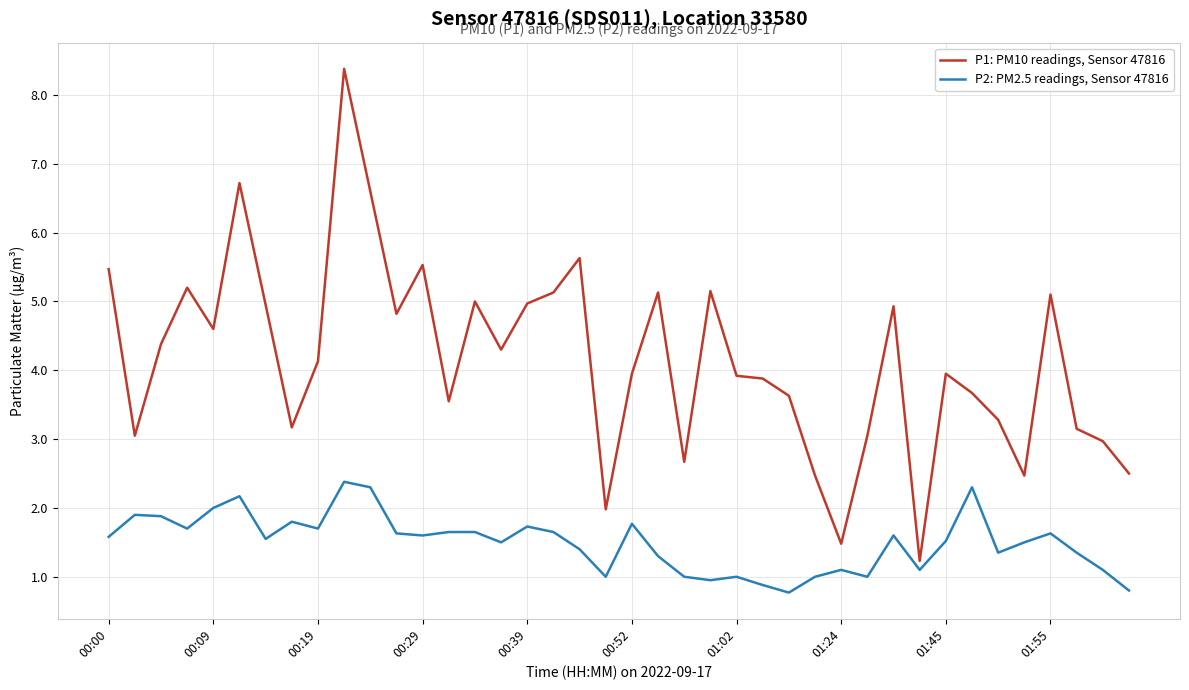

Which series has the largest total across all categories?

P1: PM10 readings, Sensor 47816